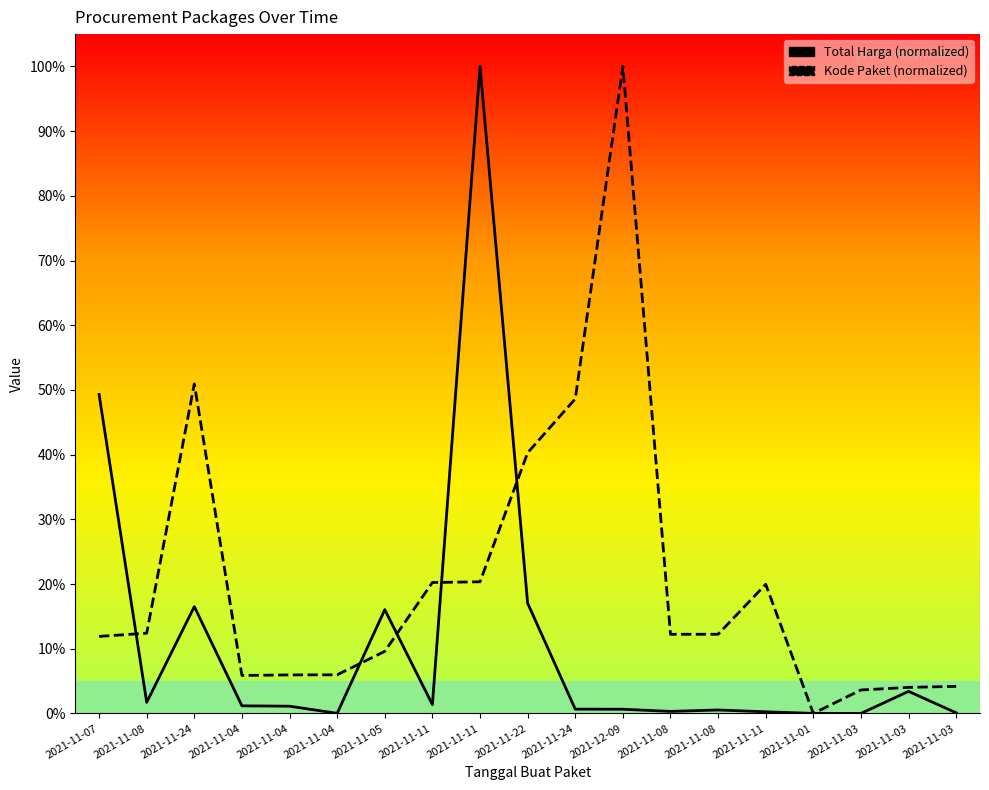

Which series changed the most between 2021-11-07 and 2021-11-04?

Total Harga